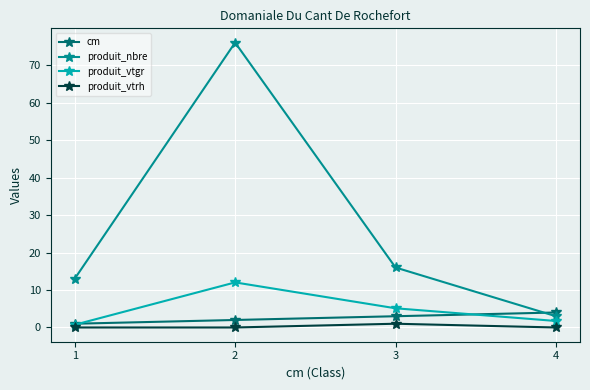

What is the value of the produit_vtgr point at the 3rd from the left?

5.1